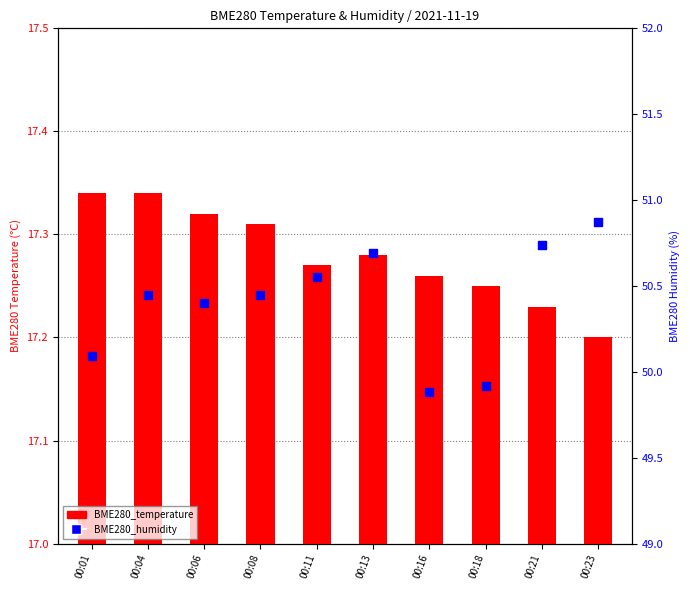

Which series has the largest total across all categories?

BME280_humidity